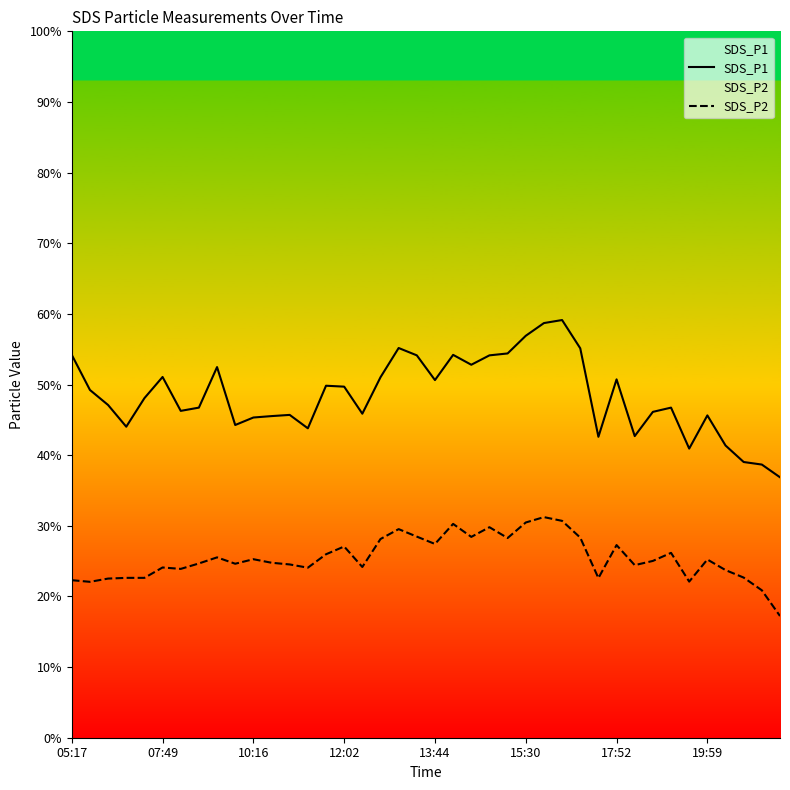

What are all the series names shown in the legend?

SDS_P1, SDS_P2